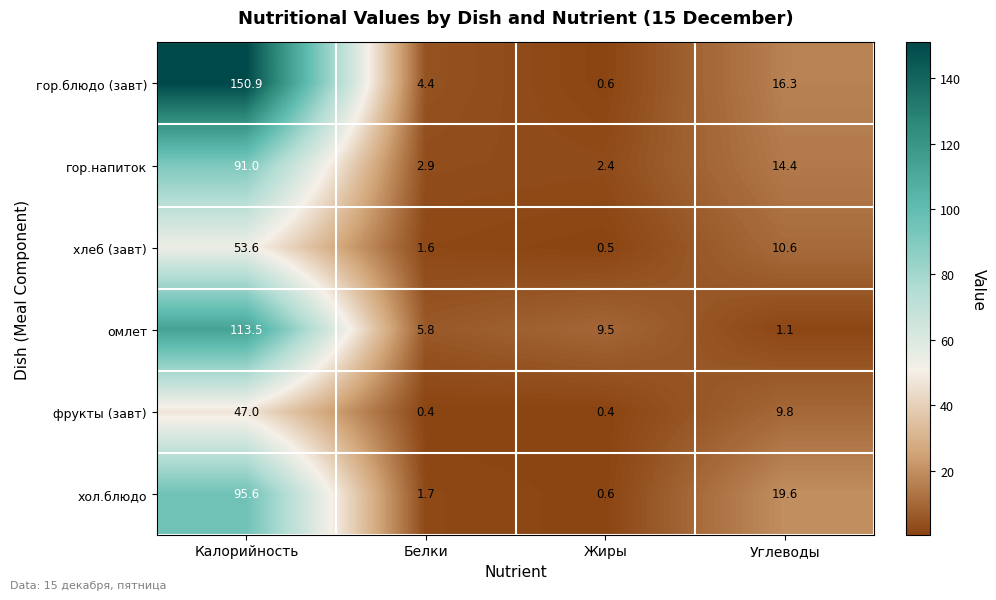

The гор.блюдо (завт) series shows 0.6 at Жиры. True or false?

True